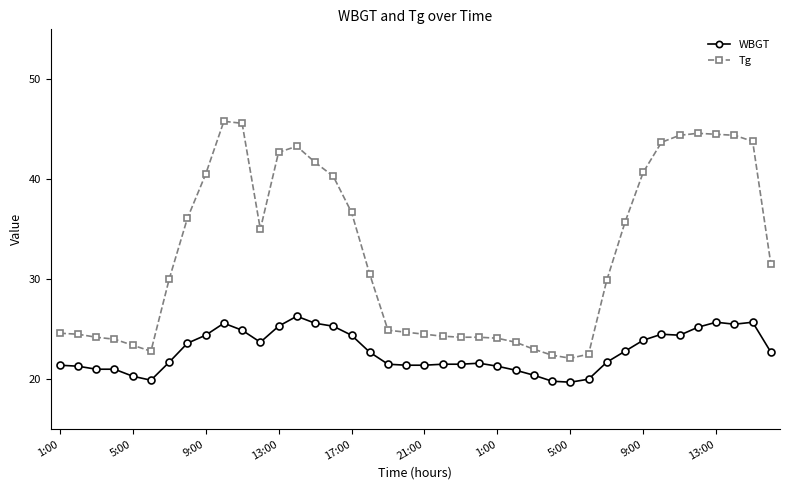

How many lines are shown in the chart?

2